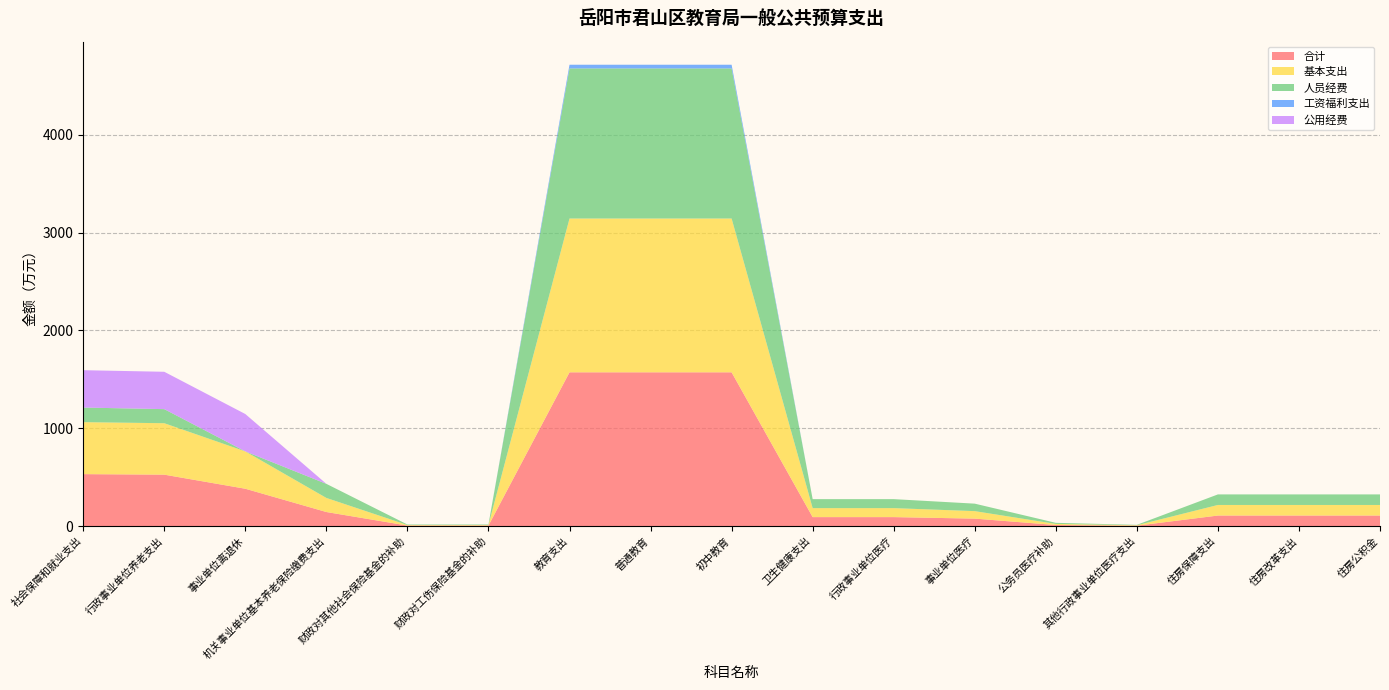

Reading left to right, transcribe all the data shown in this chart.

合计: 531.1	525.7	381.8	143.9	5.4	5.4	1571.8	1571.8	1571.8	91.9	91.9	76.5	11.1	4.3	108.0	108.0	108.0
基本支出: 531.1	525.7	381.8	143.9	5.4	5.4	1571.8	1571.8	1571.8	91.9	91.9	76.5	11.1	4.3	108.0	108.0	108.0
人员经费: 149.3	143.9	0.0	143.9	5.4	5.4	1533.9	1533.9	1533.9	91.9	91.9	76.5	11.1	4.3	108.0	108.0	108.0
工资福利支出: 0.0	0.0	0.0	0.0	0.0	0.0	37.8	37.8	37.8	0.0	0.0	0.0	0.0	0.0	0.0	0.0	0.0
公用经费: 381.8	381.8	381.8	0.0	0.0	0.0	0.0	0.0	0.0	0.0	0.0	0.0	0.0	0.0	0.0	0.0	0.0